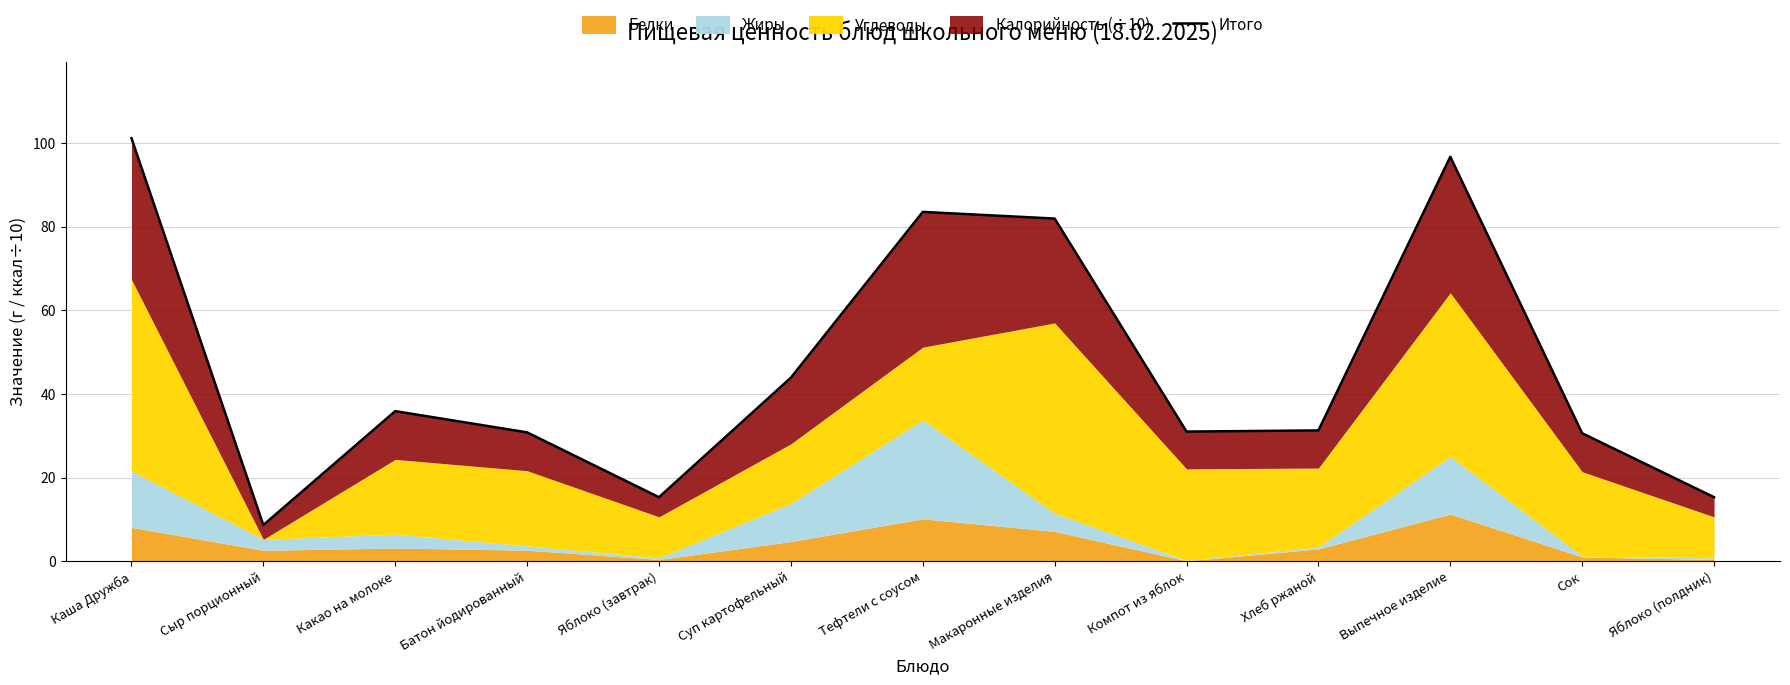

Rank the categories by value from highest to lowest.

Каша Дружба, Выпечное изделие, Тефтели с соусом, Макаронные изделия, Суп картофельный, Какао на молоке, Хлеб ржаной, Компот из яблок, Батон йодированный, Сок, Яблоко (завтрак), Яблоко (полдник), Сыр порционный